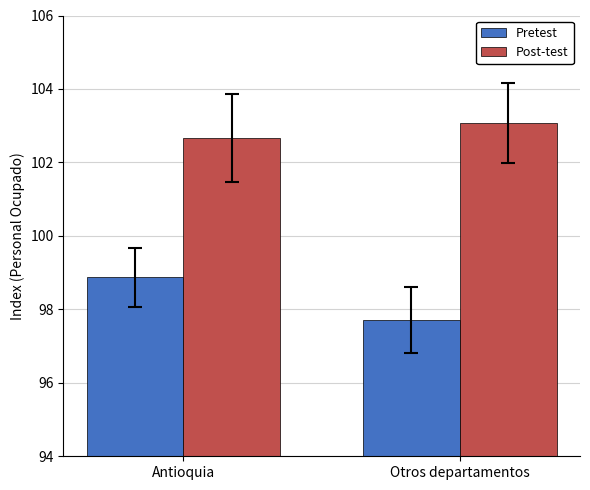

What is the value of the Post-test bar at the 1st from the left?

102.7